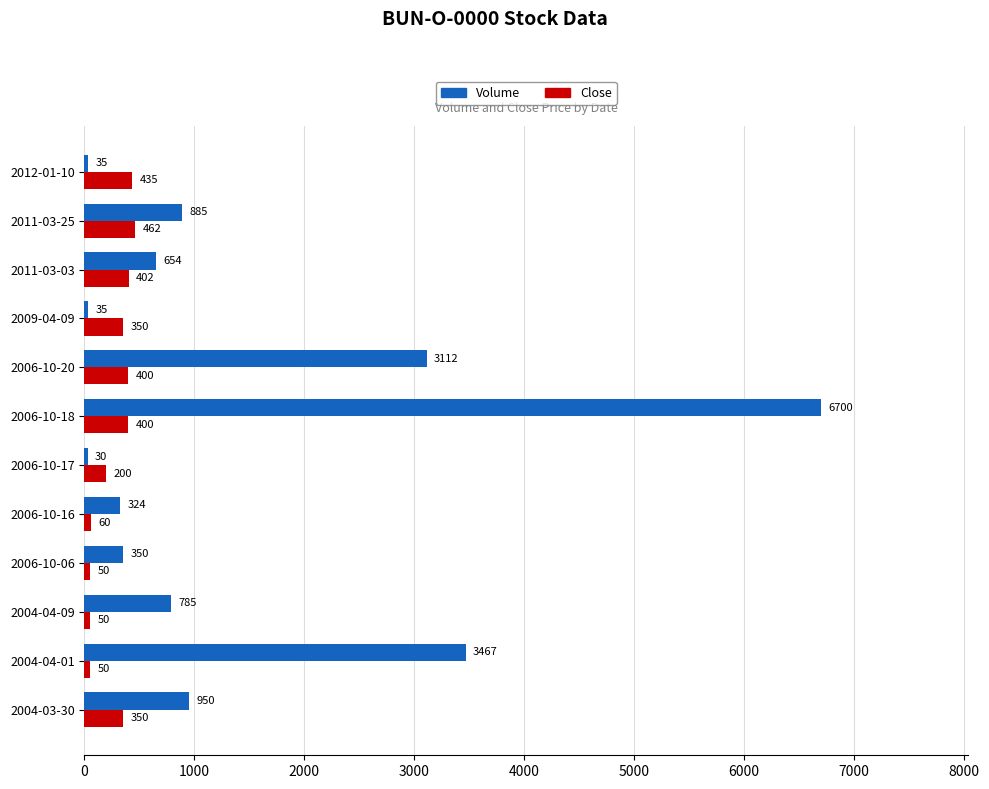

At which category is the sum across all series the highest?

2006-10-18